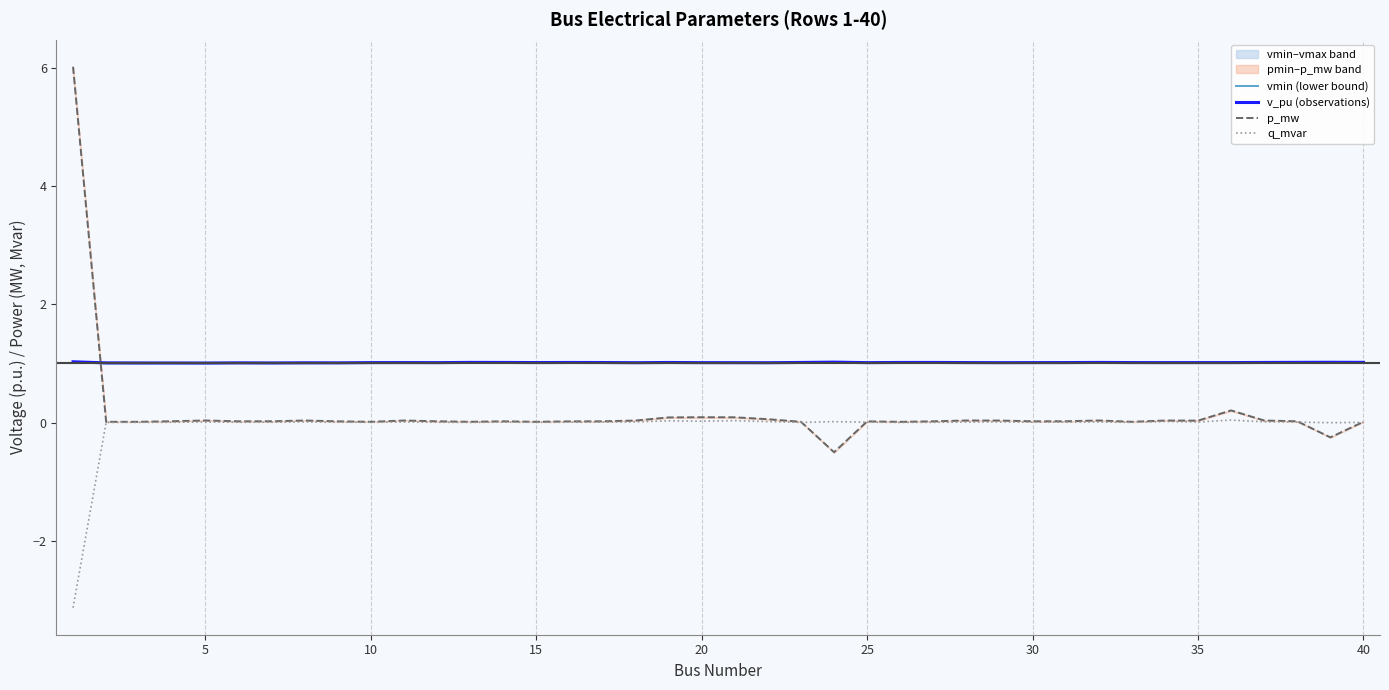

How many distinct data groups are displayed?

4